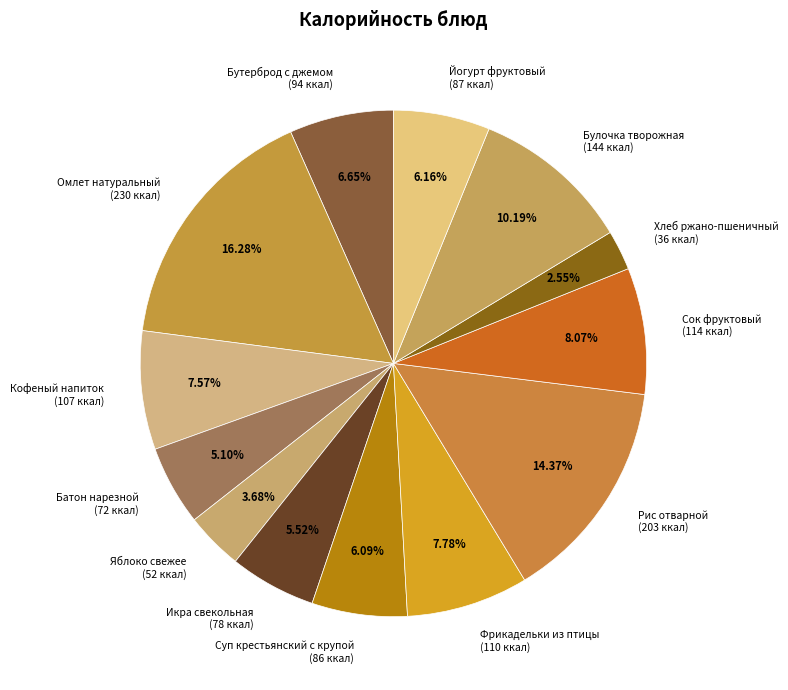

The Булочка творожная slice represents 10% of the pie. True or false?

True